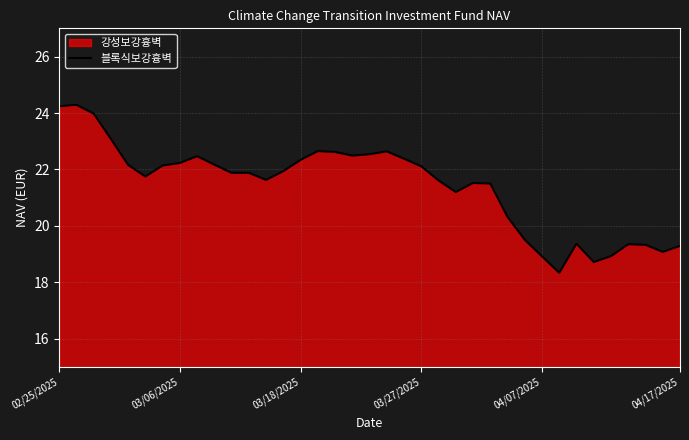

How many data points are above 21?

26